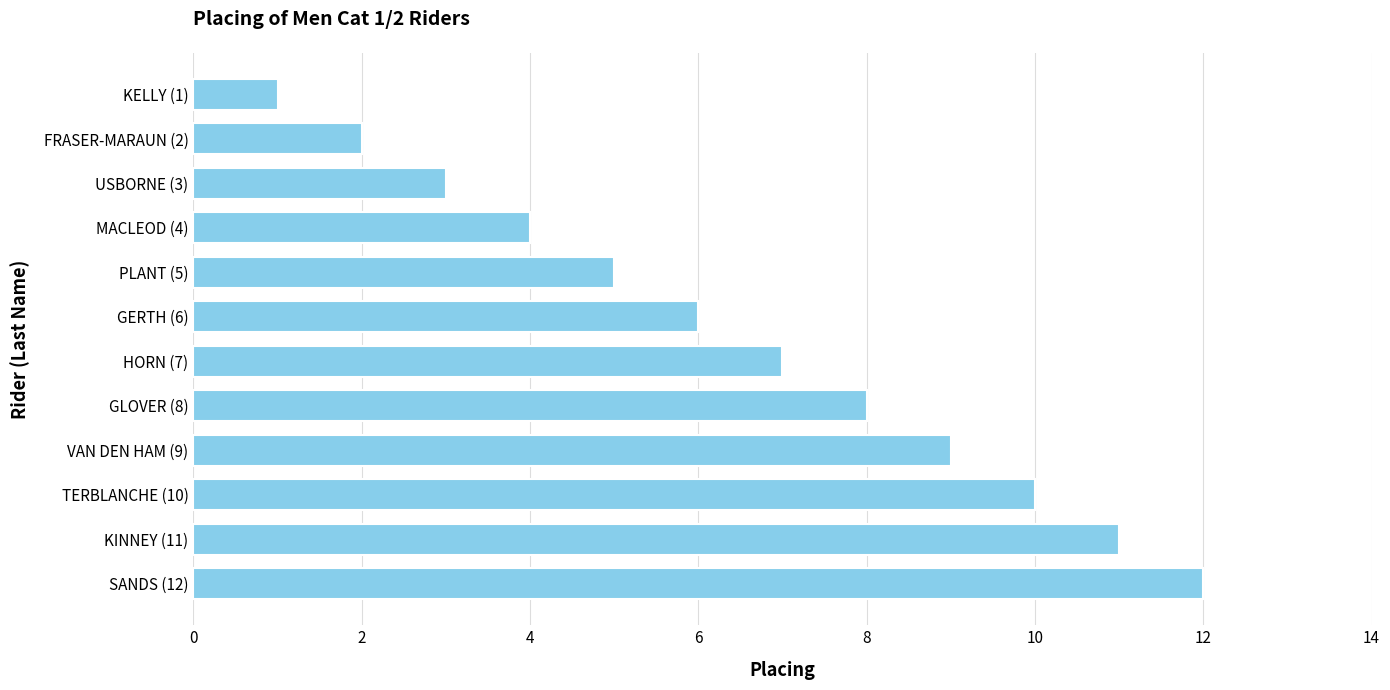

List the labels in order of value, smallest first.

KELLY (1), FRASER-MARAUN (2), USBORNE (3), MACLEOD (4), PLANT (5), GERTH (6), HORN (7), GLOVER (8), VAN DEN HAM (9), TERBLANCHE (10), KINNEY (11), SANDS (12)